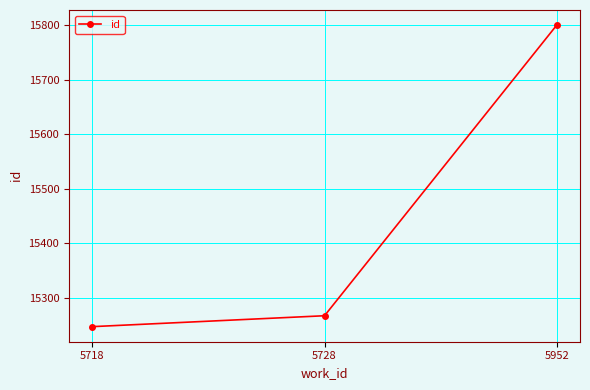

Is it true that the value at 5718 is 26169?

False